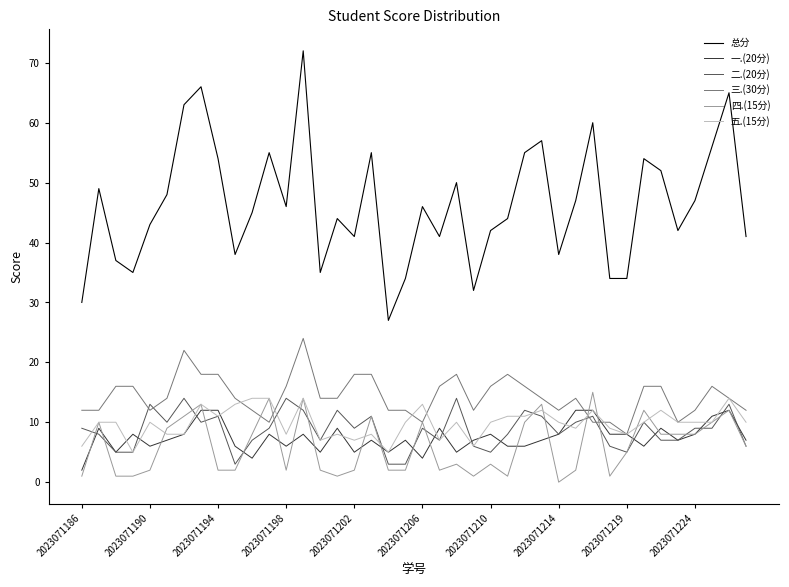

Which series has the largest range (max minus min)?

总分